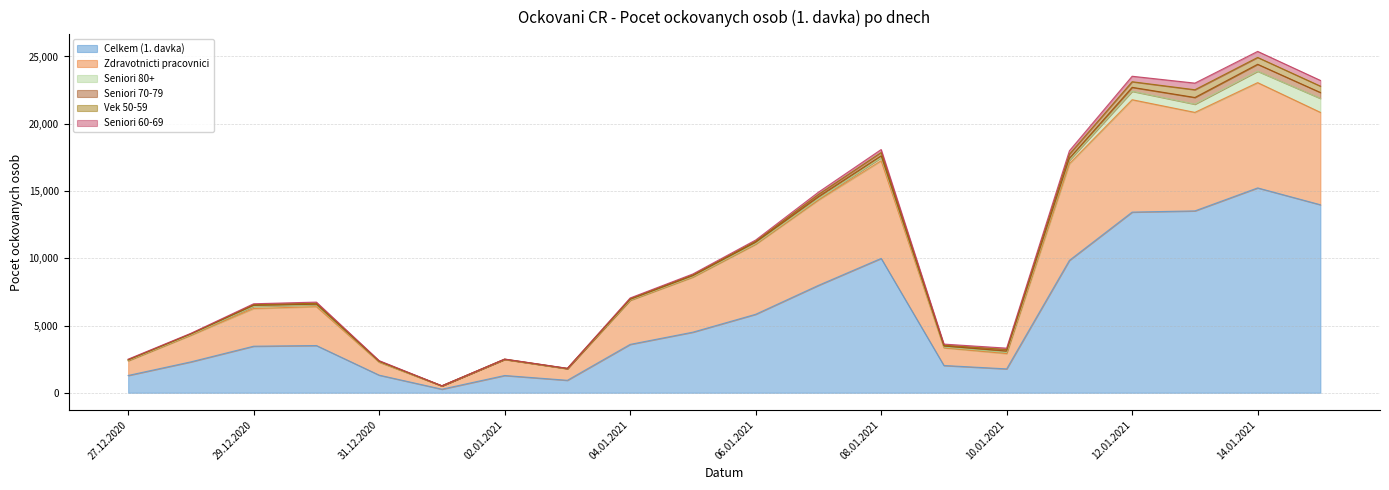

In Seniori 60-69, how many points are lower than both neighbors (excluding endpoints)?

1